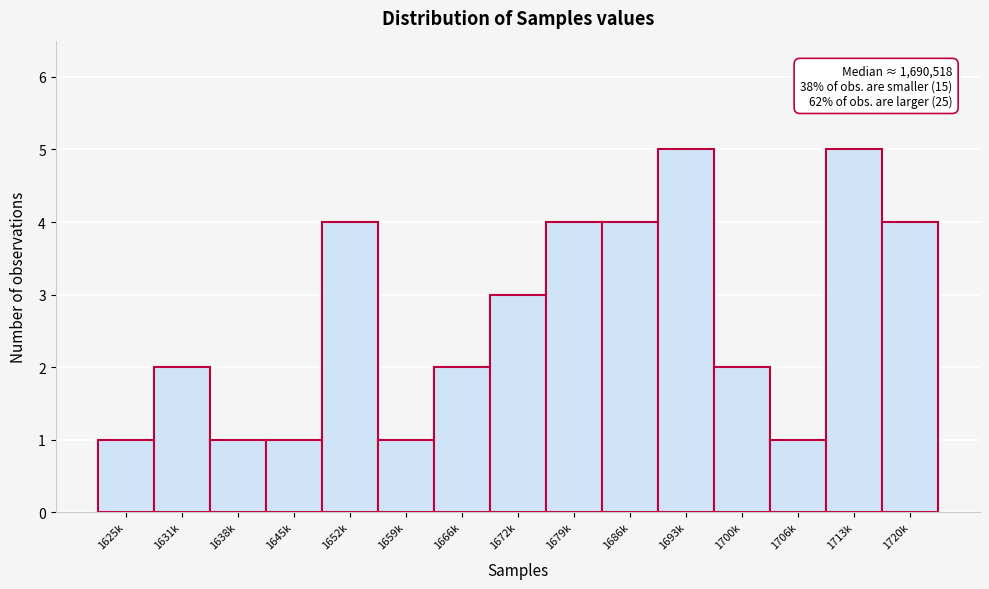

Reading left to right, what are all the values shown in this chart?

1	2	1	1	4	1	2	3	4	4	5	2	1	5	4